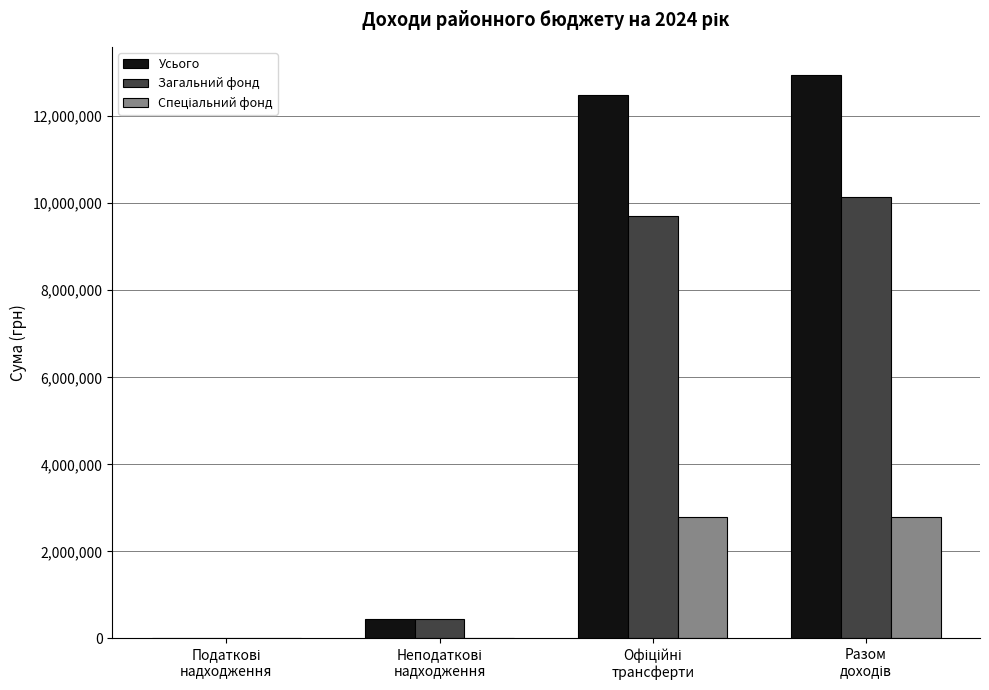

Which series has the largest total across all categories?

Усього